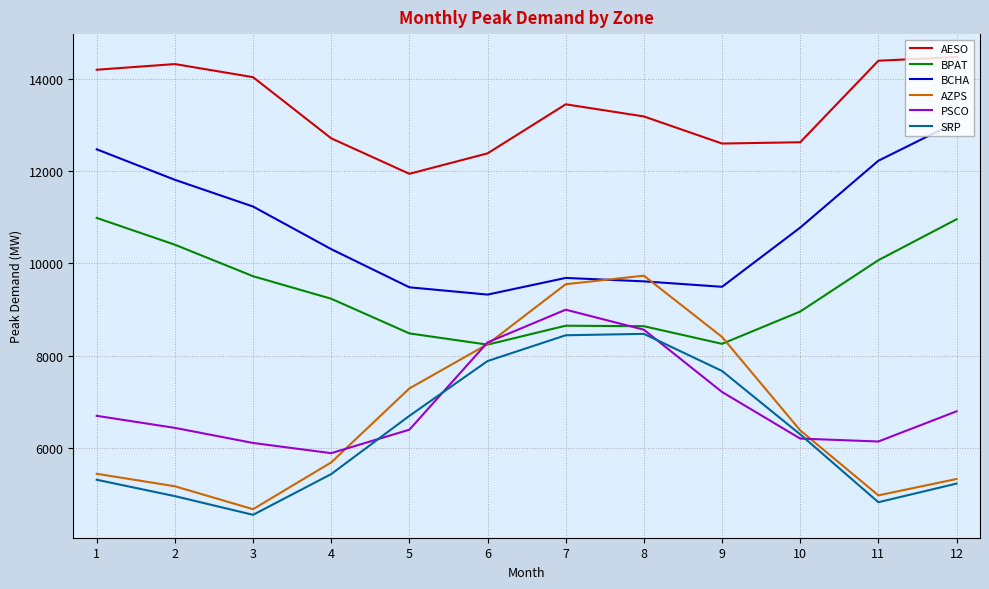

What is the spread (max minus min) of values at 10?

6421